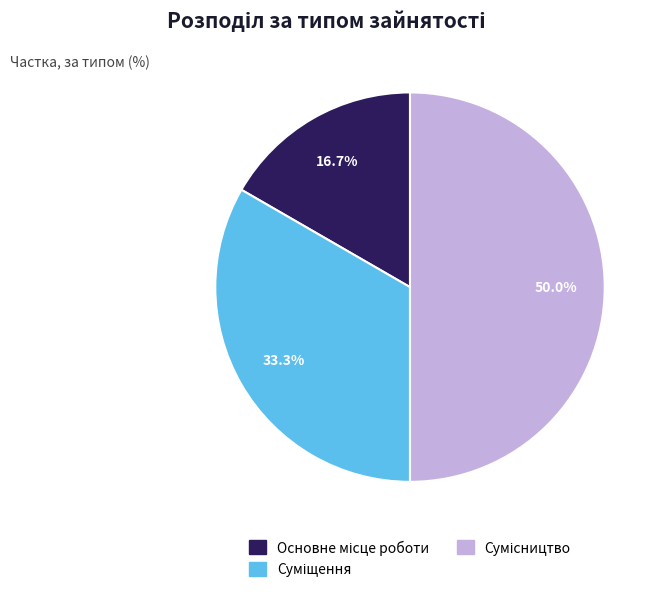

What is the ratio of the value at Основне місце роботи to the value at Сумісництво?

0.3